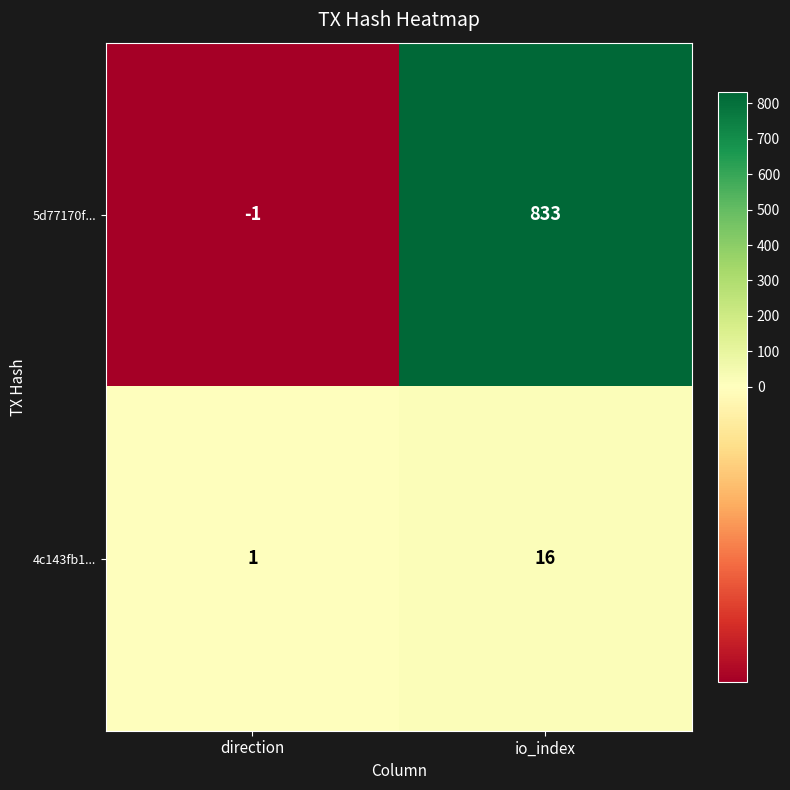

Is the value of 4c143fb1... at direction greater than the value of 5d77170f... at direction?

Yes